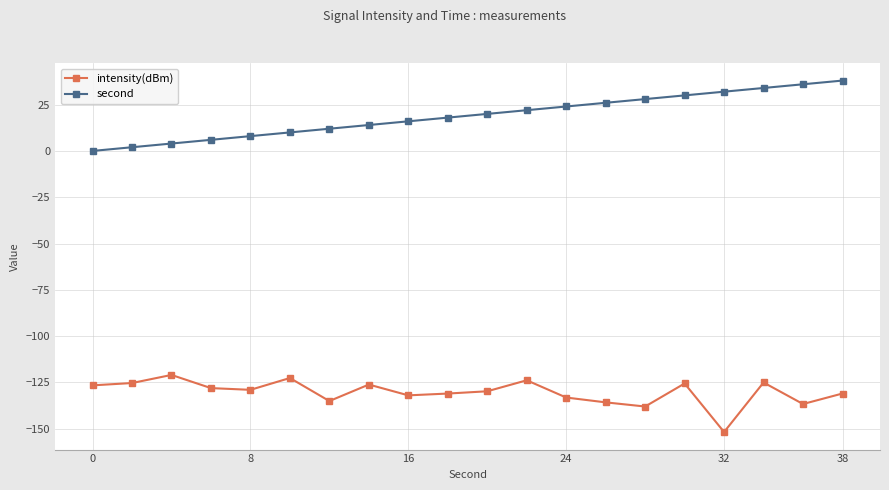

What is the difference between the maximum and minimum values in the second series?

38.0